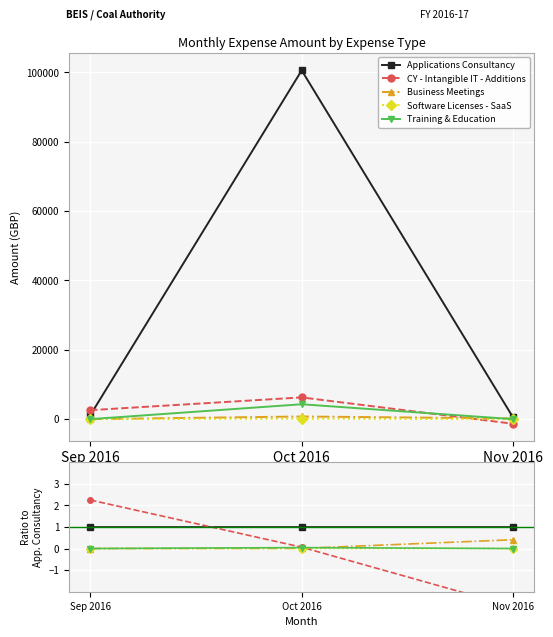

Which category has the lowest value in the Business Meetings series?

Sep 2016